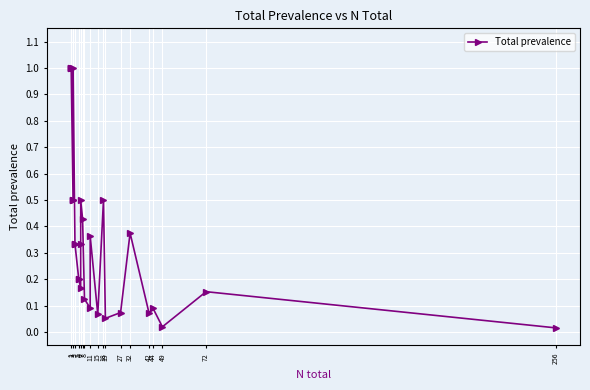

How many lines are shown in the chart?

1